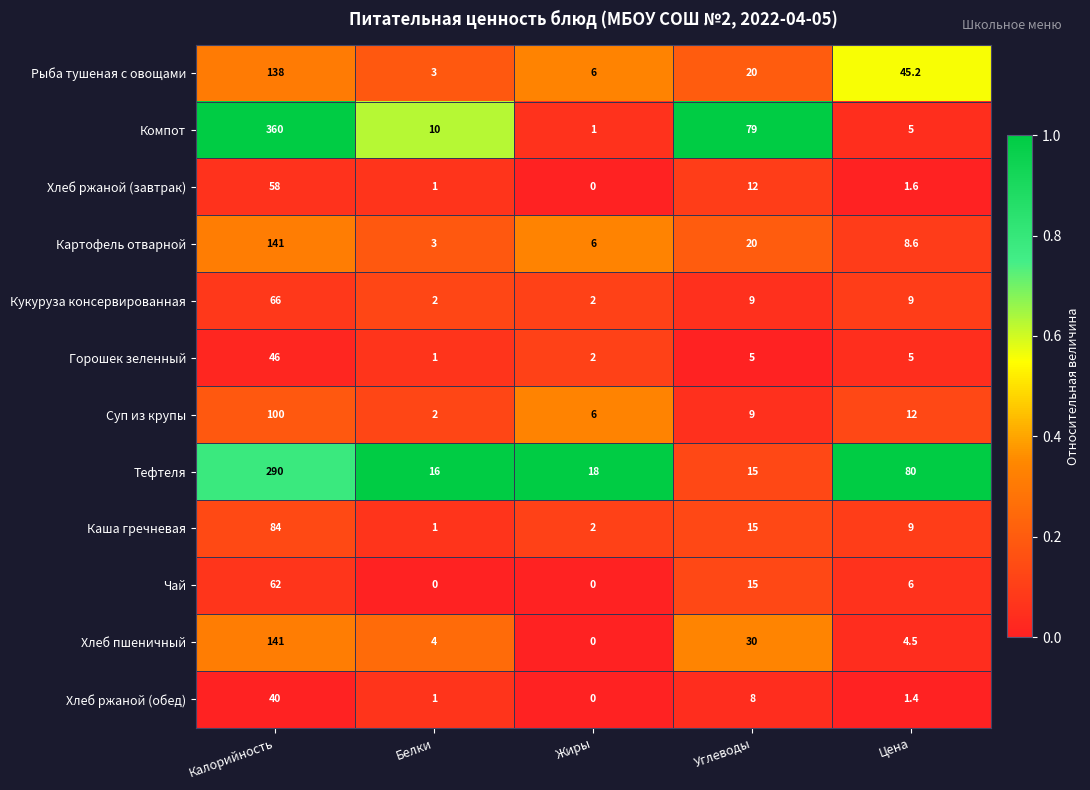

Which category has the lowest value in the Каша гречневая series?

Белки